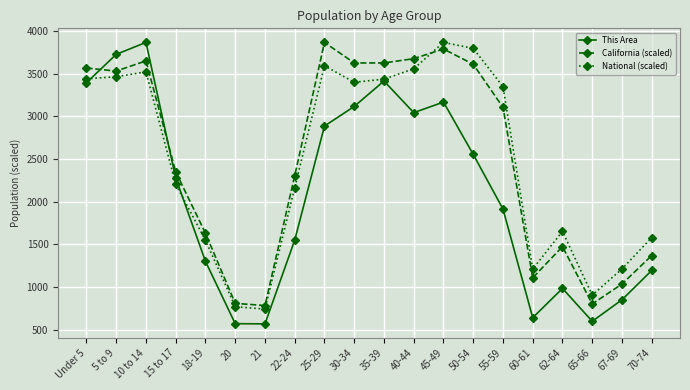

Is the value of National (scaled) at 15 to 17 greater than the value of This Area at 45-49?

No